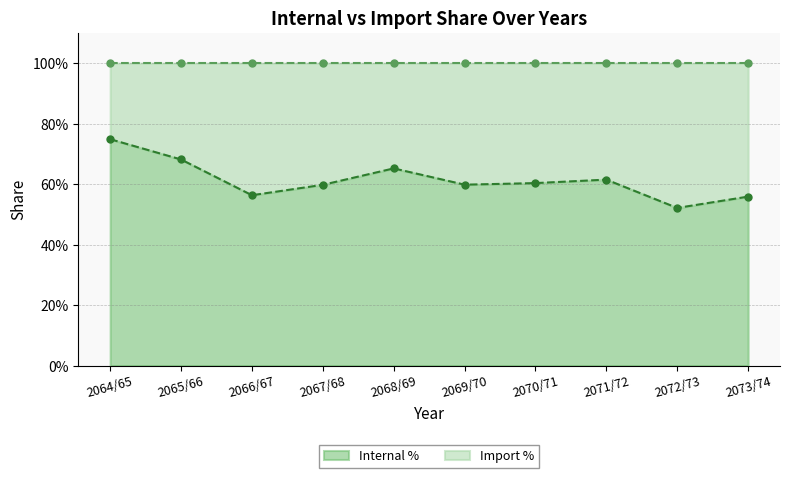

What is the label of the 8th point from the left?

2071/72